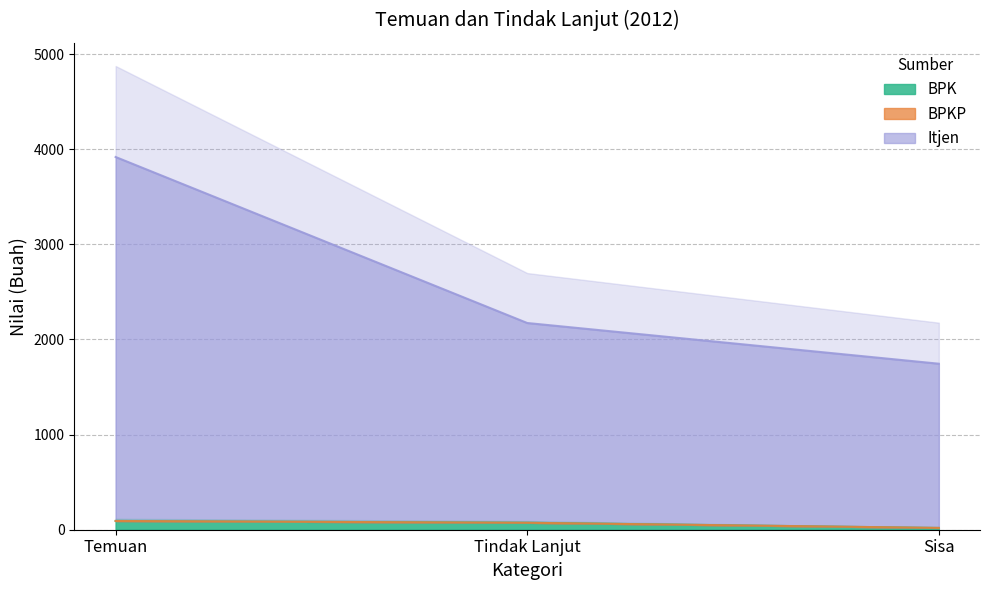

Is it true that Itjen equals 571 at Tindak Lanjut?

False